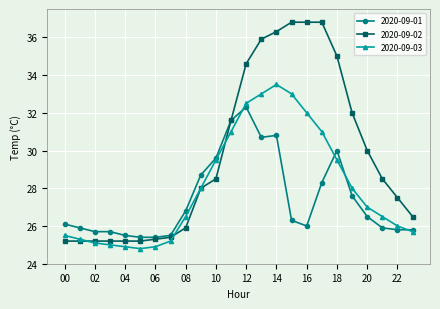

Which series has the largest range (max minus min)?

2020-09-02